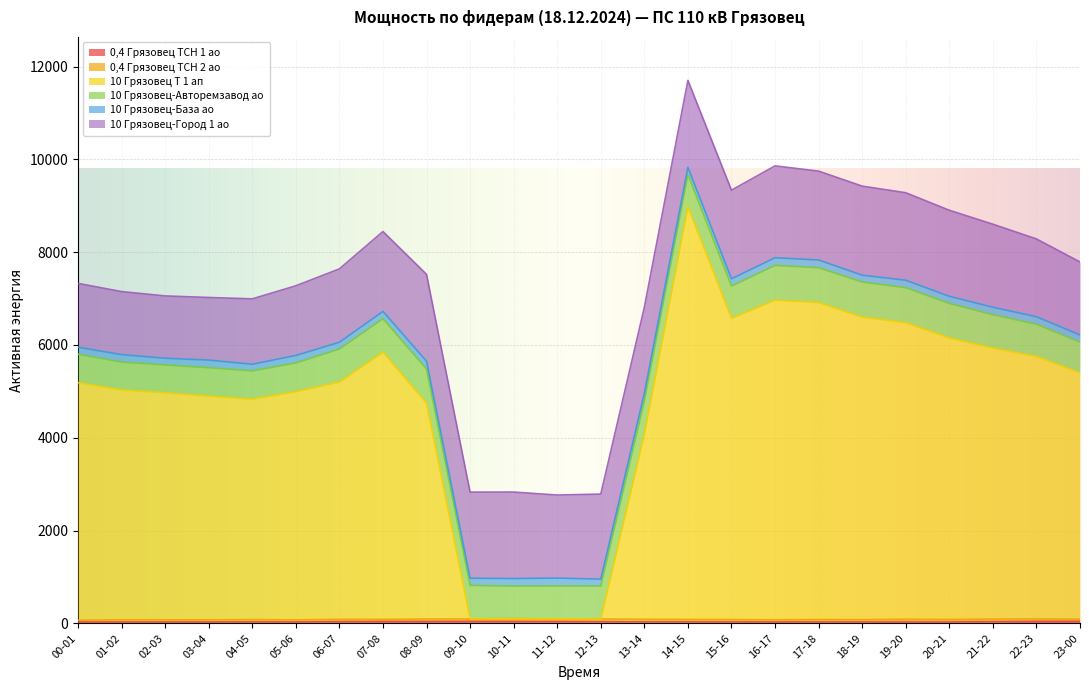

Which has a higher value, 13-14 or 20-21?

13-14